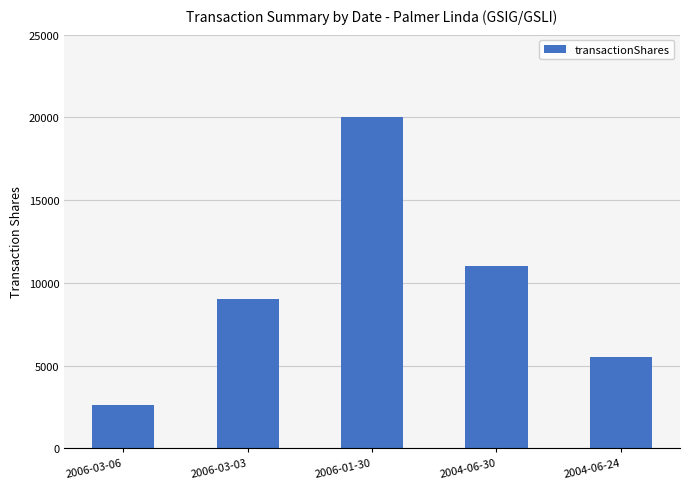

What is the difference between the values at 2006-03-06 and 2006-01-30?

17415